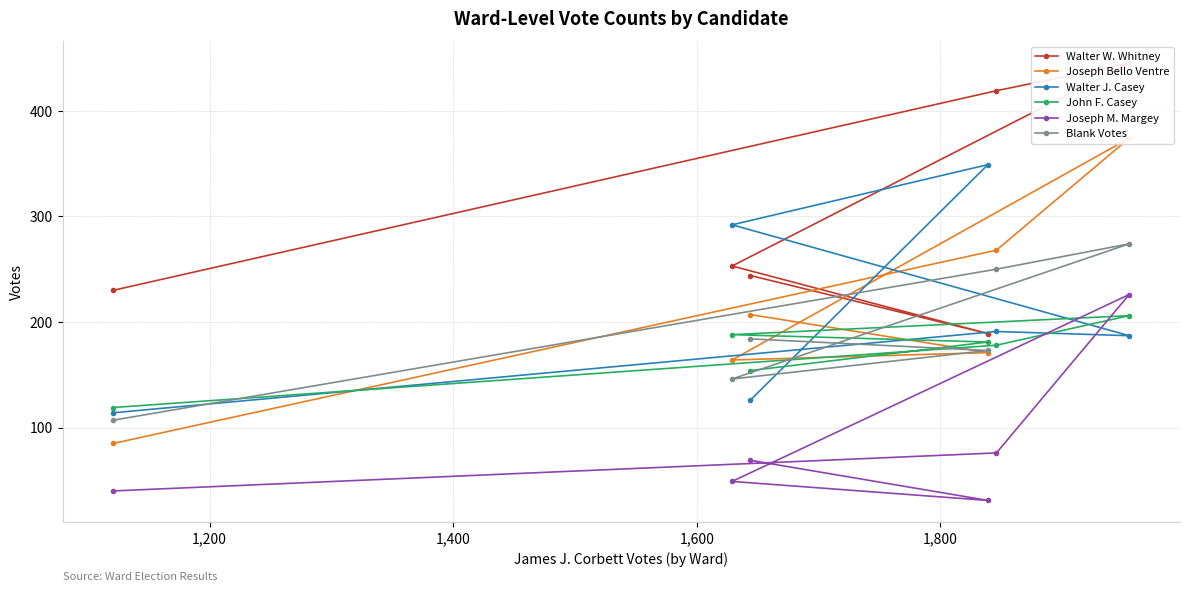

Rank the series by their maximum value, from lowest to highest.

John F. Casey, Joseph M. Margey, Blank Votes, Walter J. Casey, Joseph Bello Ventre, Walter W. Whitney